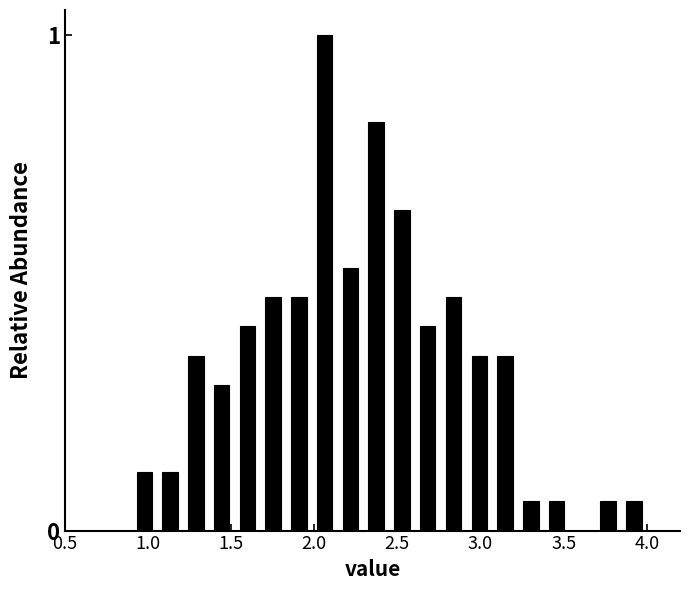

Read against the x-axis, roughly where is the centre of the tallest bar?

2.05